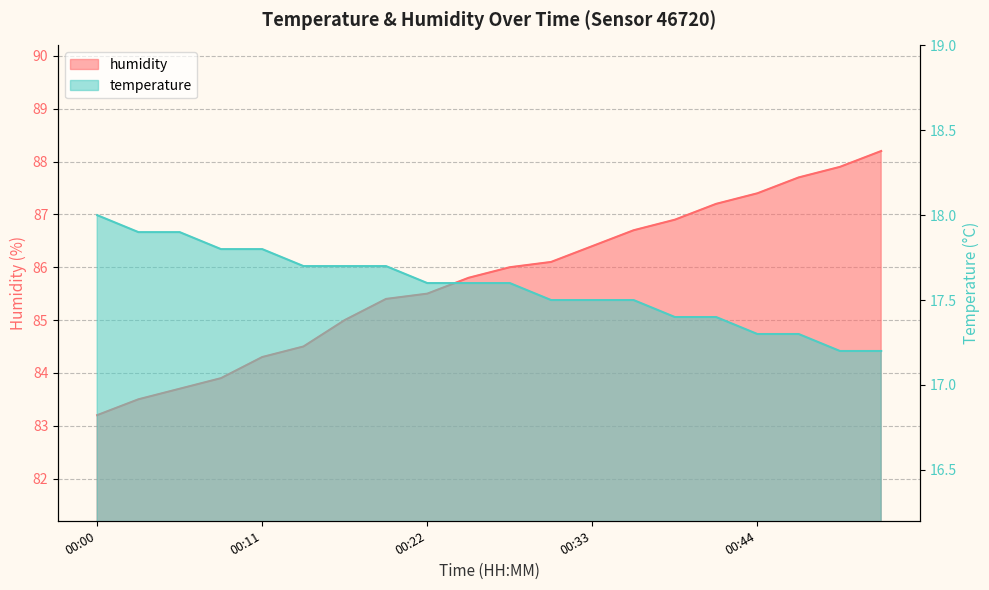

What is the highest value of the humidity series?

88.2